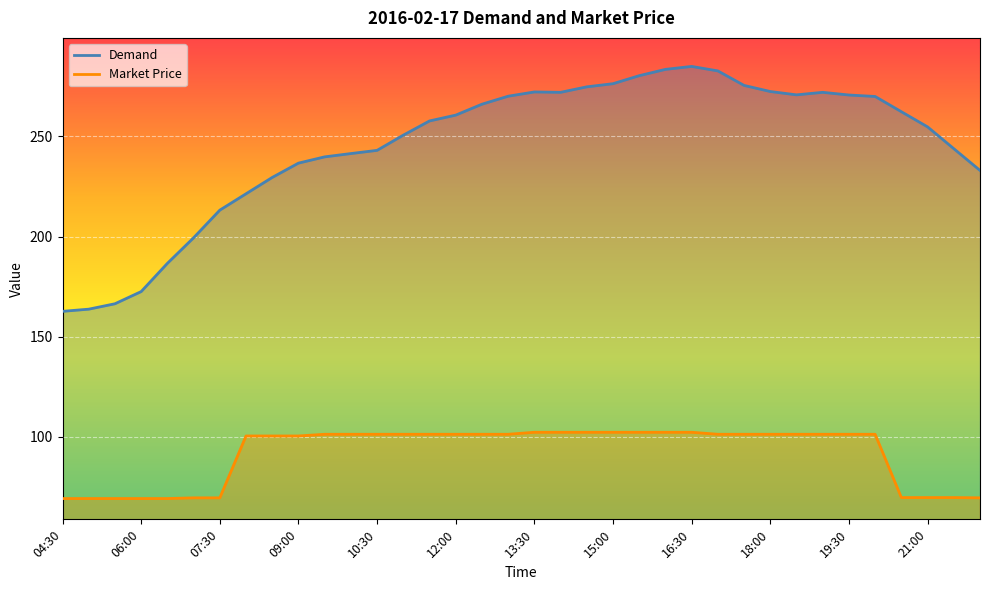

How many categories are shown in the chart?

36